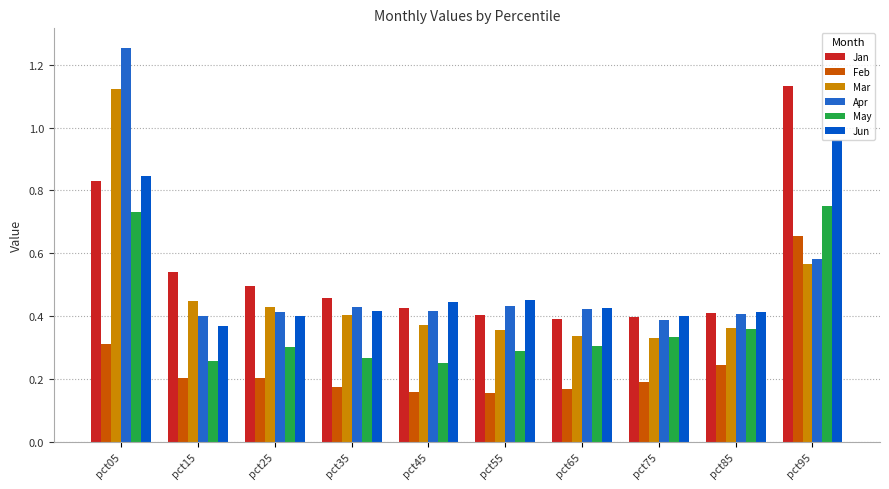

What is the approximate value of Jun at pct55?

0.5